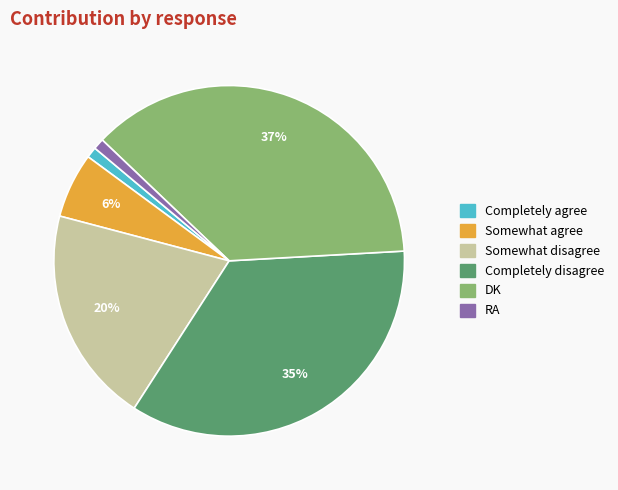

Does Somewhat disagree account for over 50% of the chart?

No